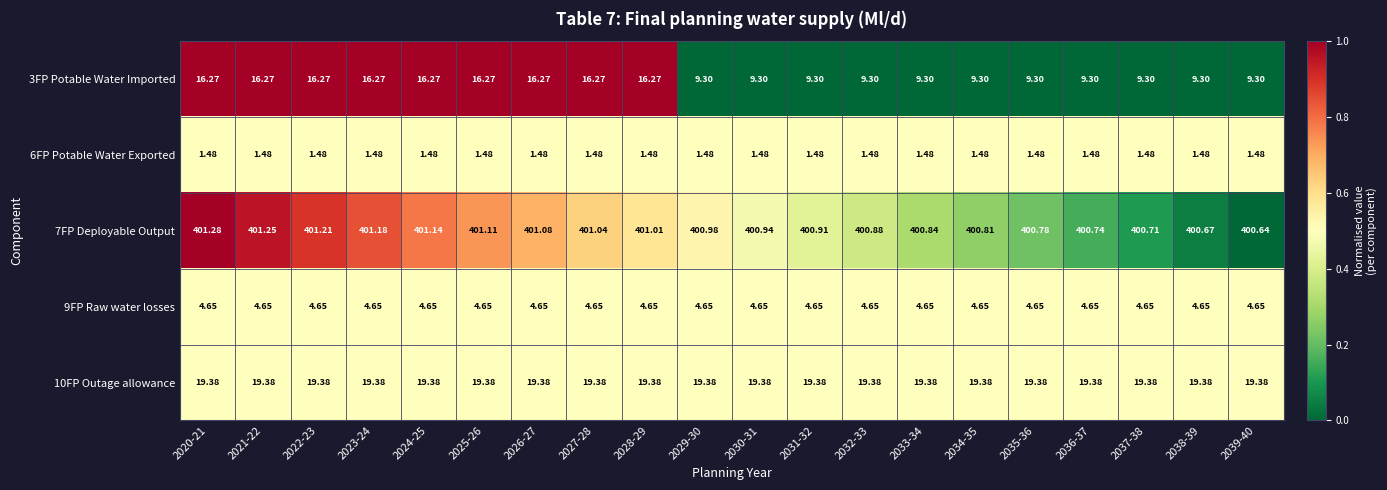

What is the maximum value shown in the chart?

401.3